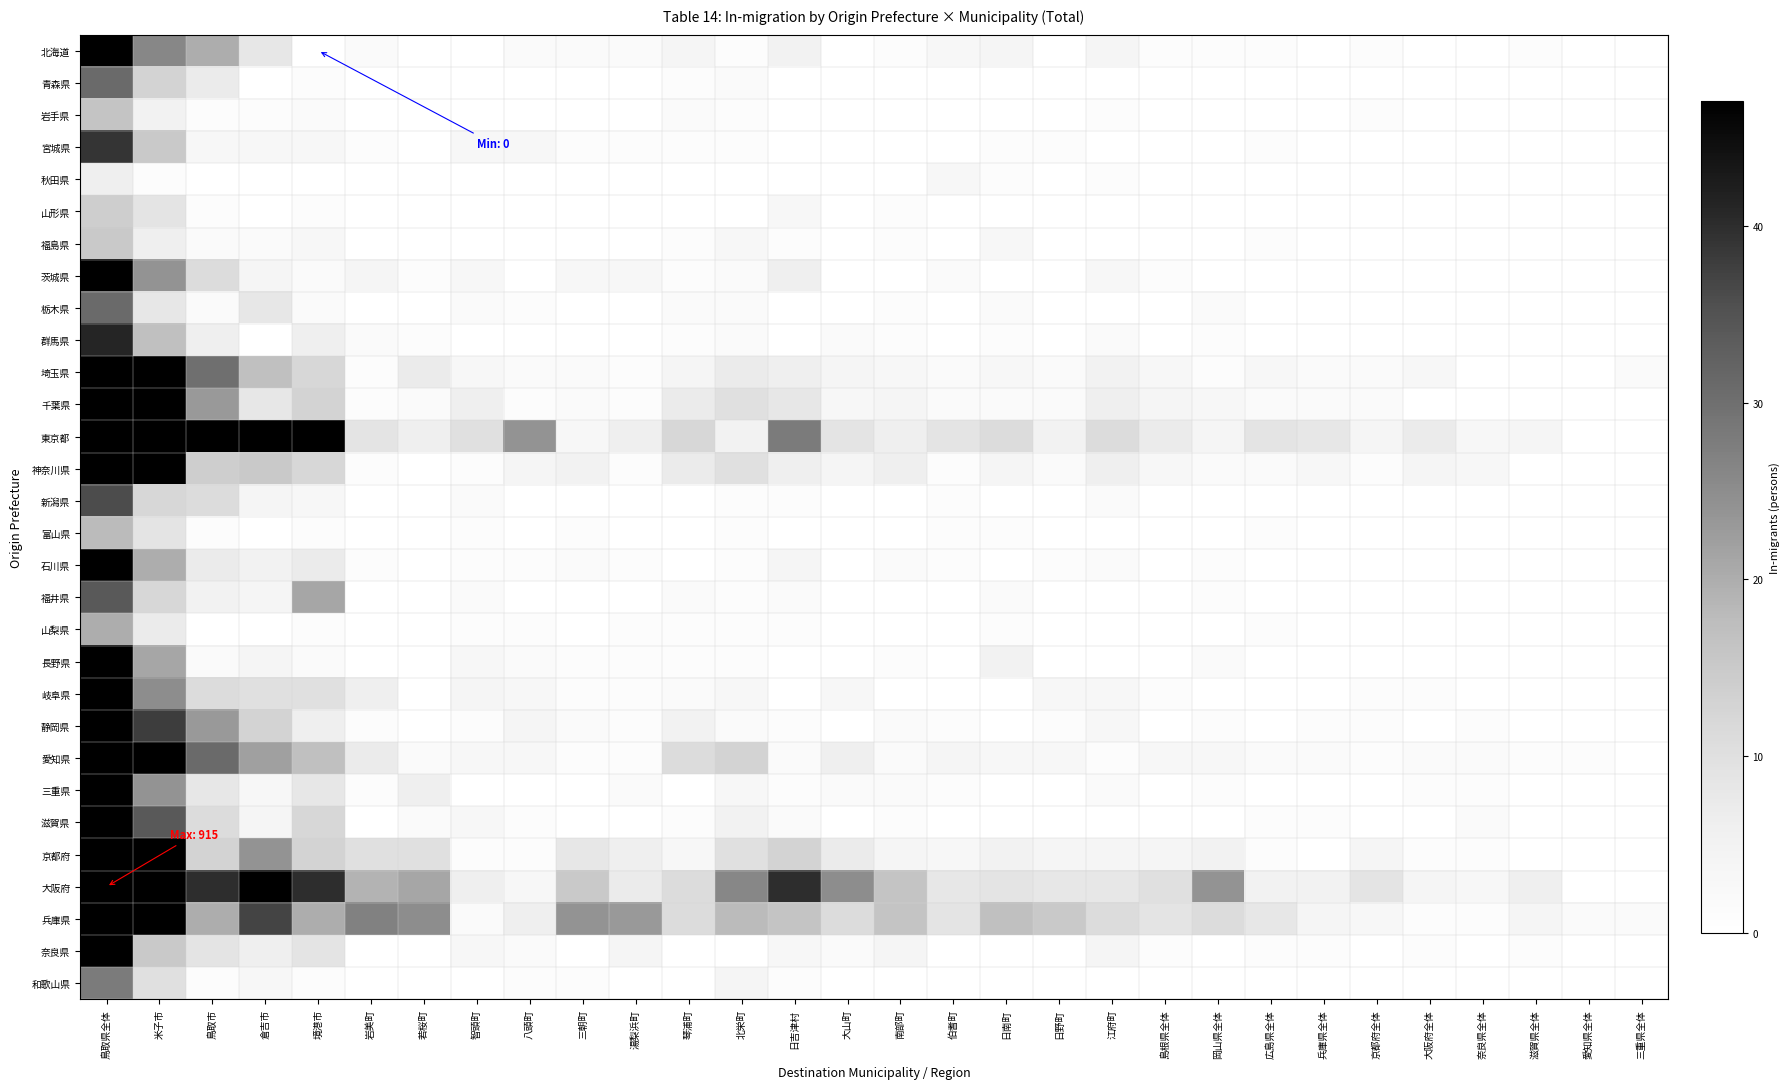

At how many categories does at least one series exceed 806?

1